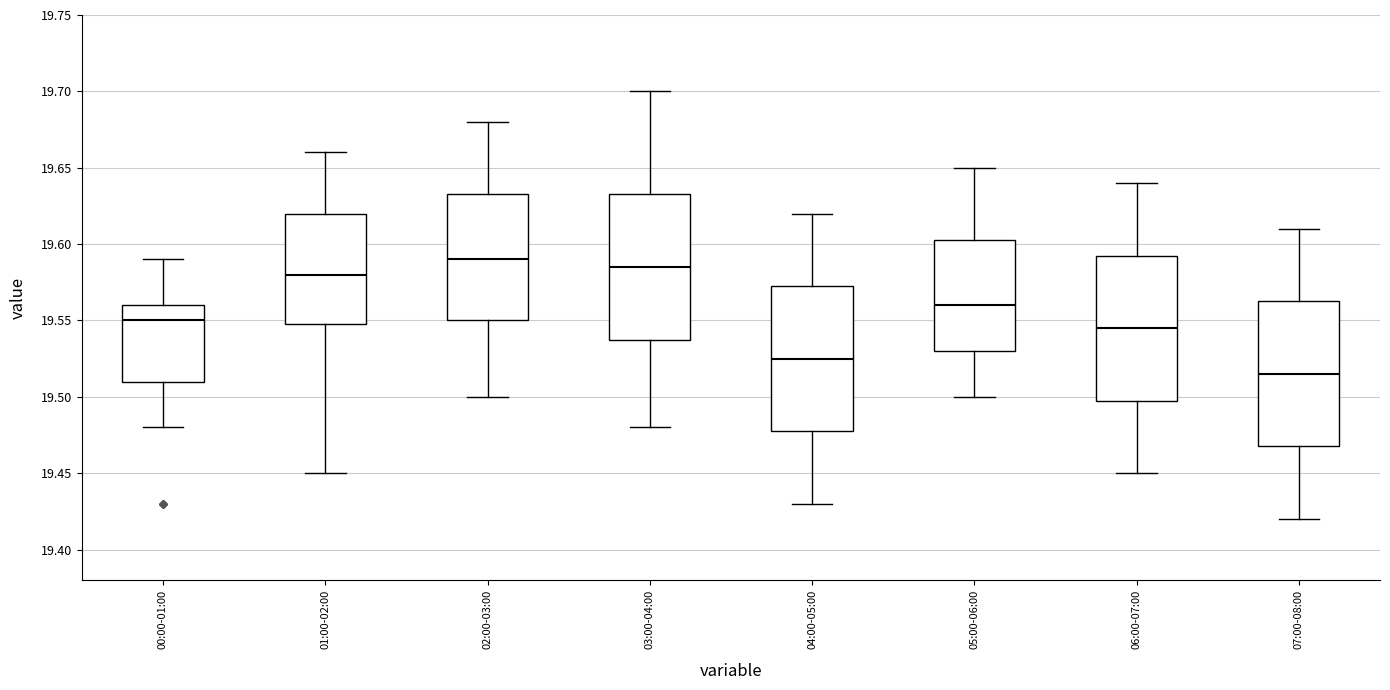

Reading left to right, read every box against the y-axis: the position of its median line, the range the box covers, and the ends of its whiskers. The values are not printed on the chart, so give them approximately, as read against the axis.

00:00-01:00: median 19.550, box 19.510 to 19.560, whiskers 19.480 to 19.590
01:00-02:00: median 19.580, box 19.550 to 19.620, whiskers 19.450 to 19.660
02:00-03:00: median 19.590, box 19.550 to 19.635, whiskers 19.500 to 19.680
03:00-04:00: median 19.585, box 19.540 to 19.635, whiskers 19.480 to 19.700
04:00-05:00: median 19.525, box 19.480 to 19.575, whiskers 19.430 to 19.620
05:00-06:00: median 19.560, box 19.530 to 19.605, whiskers 19.500 to 19.650
06:00-07:00: median 19.545, box 19.500 to 19.595, whiskers 19.450 to 19.640
07:00-08:00: median 19.515, box 19.470 to 19.565, whiskers 19.420 to 19.610